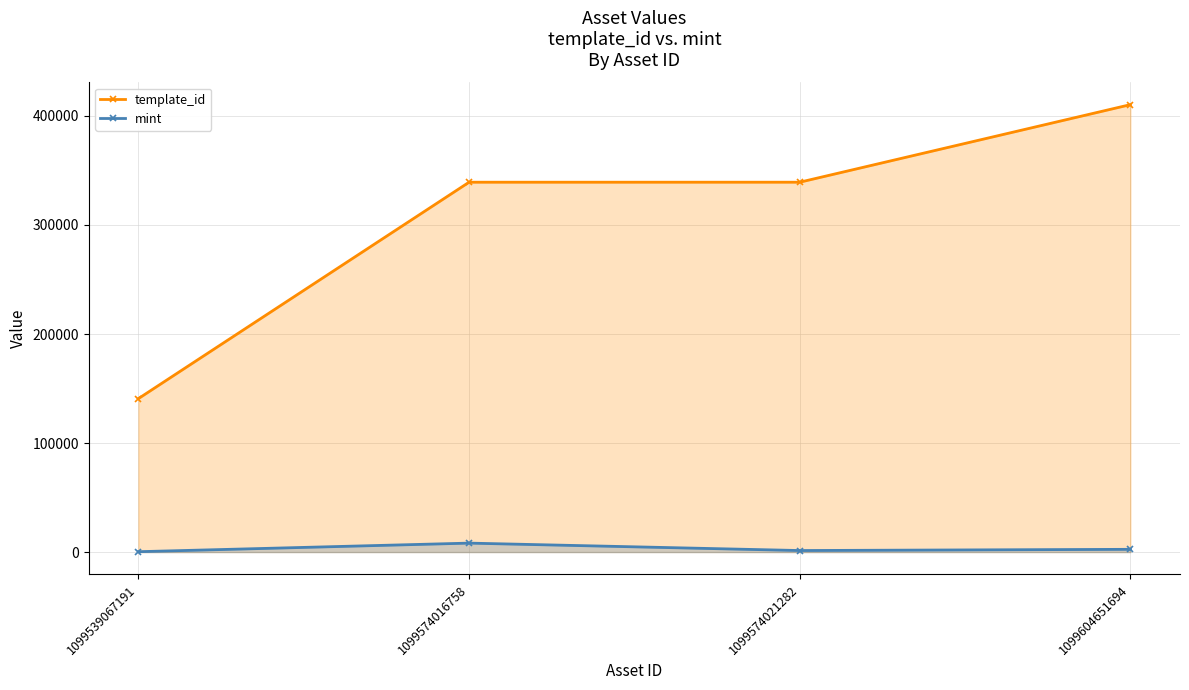

Rank the series by their maximum value, from highest to lowest.

template_id, mint